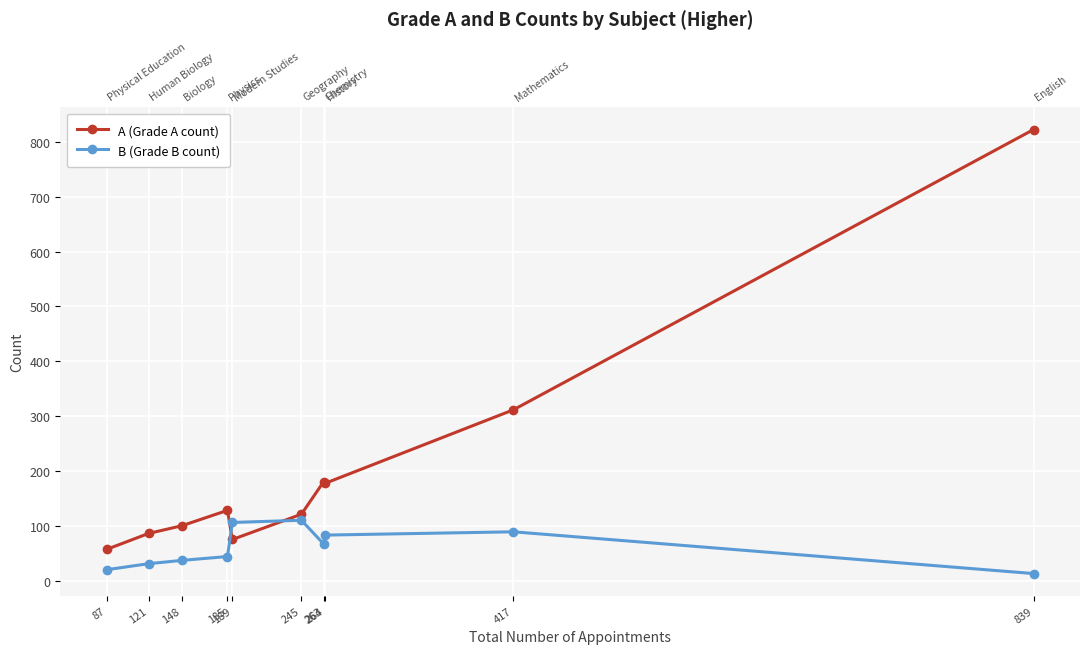

Where do A (Grade A count) and B (Grade B count) first cross each other?

185 and 189